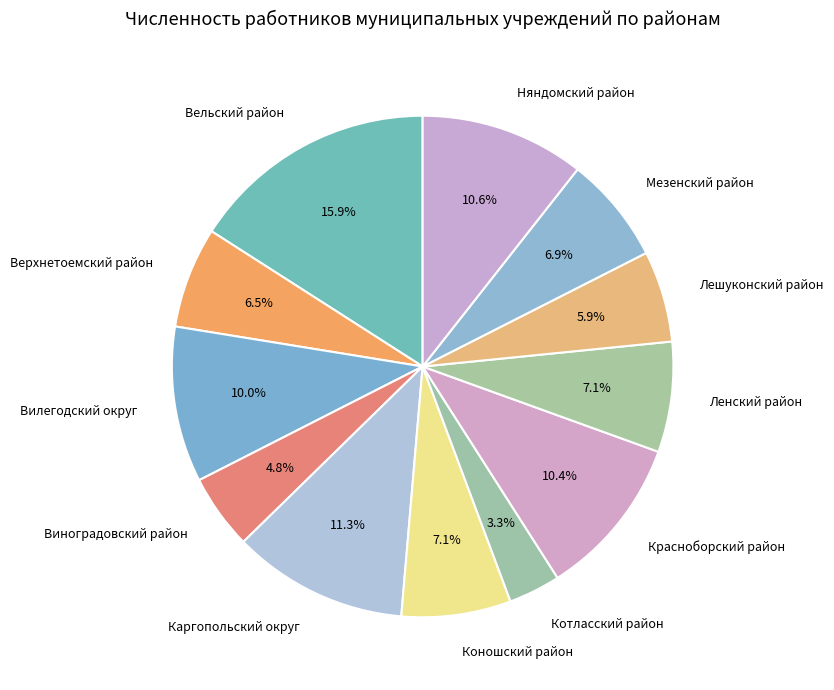

Combined, what portion of the pie is Вилегодский округ and Вельский район?

26.0%